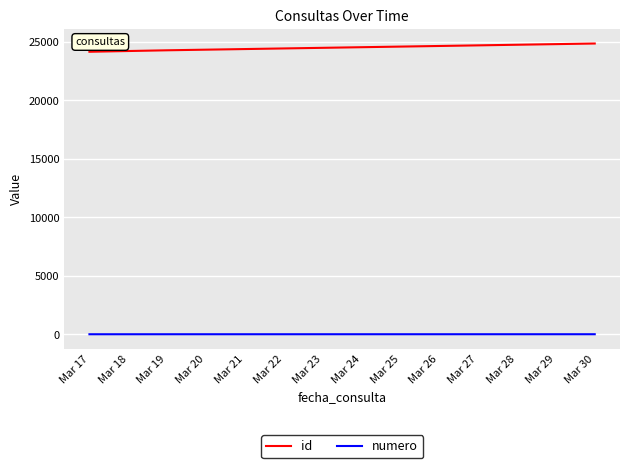

At which category is the sum across all series the highest?

Mar 30